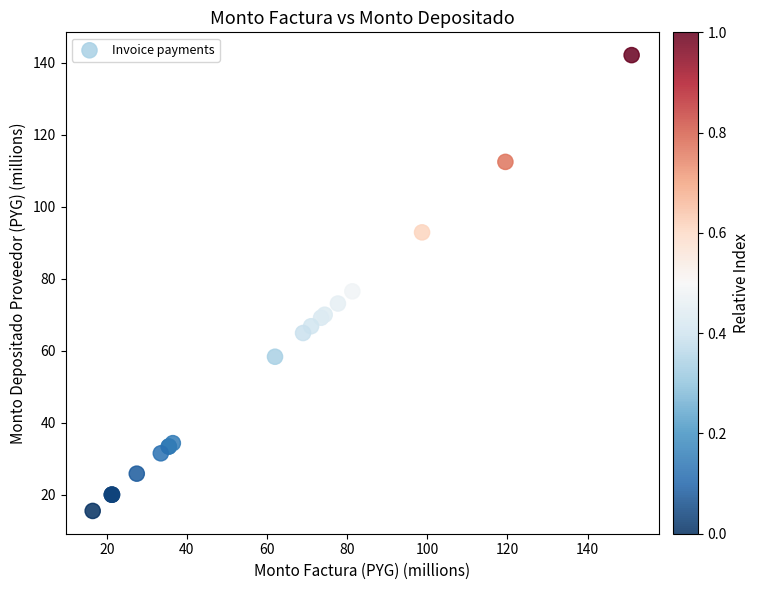

What Y value in the scatter plot is closest to 78?

76.5